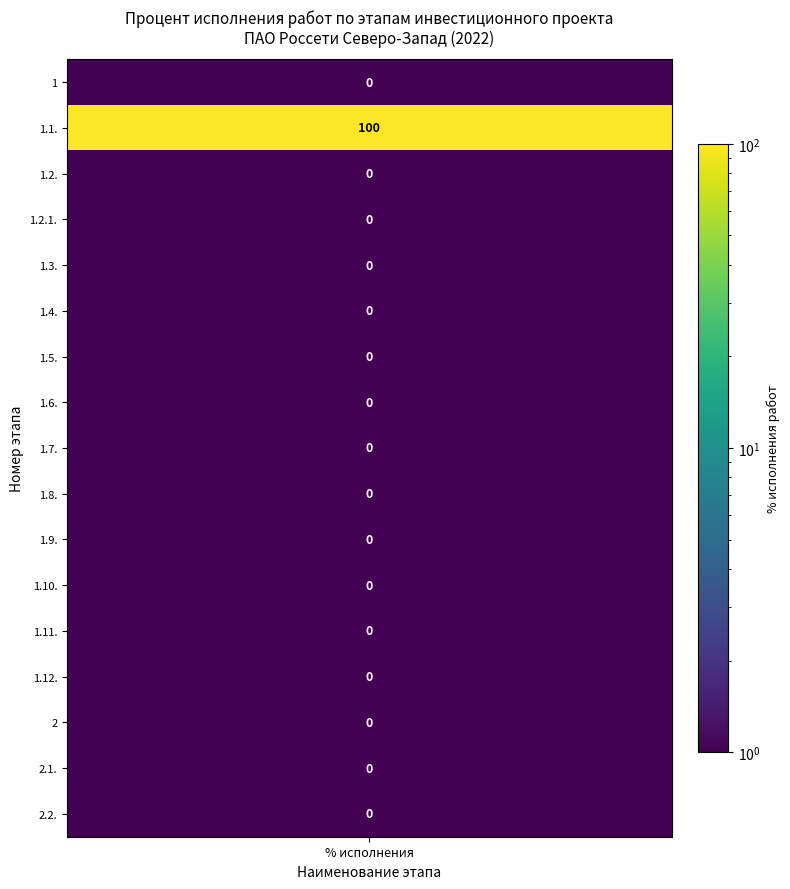

Between 2 and 6, which series saw the biggest shift?

1